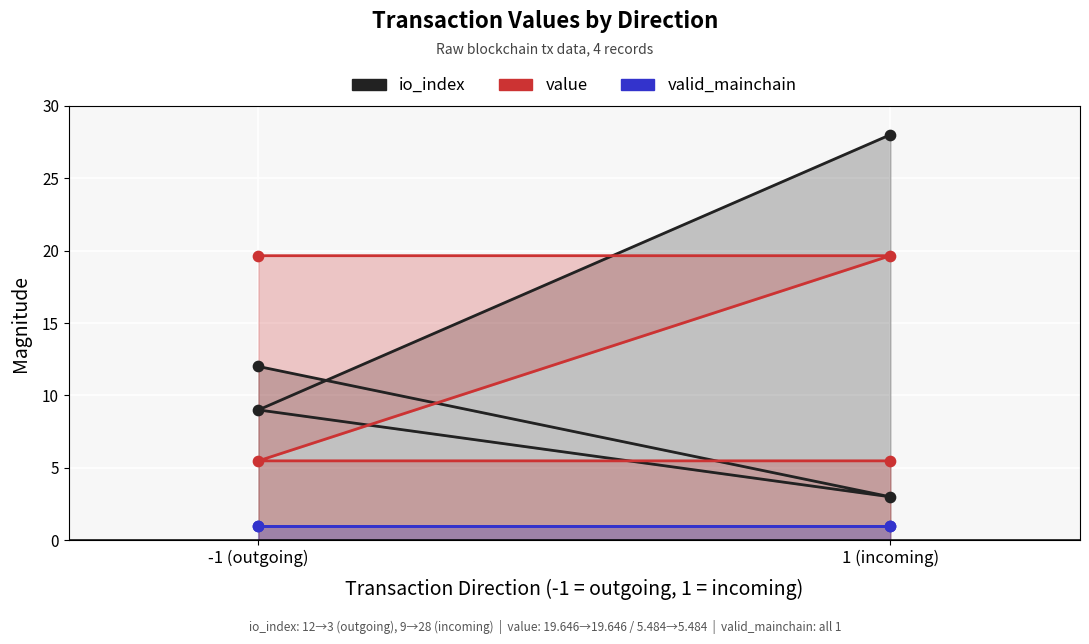

At how many categories does at least one series exceed 24?

1